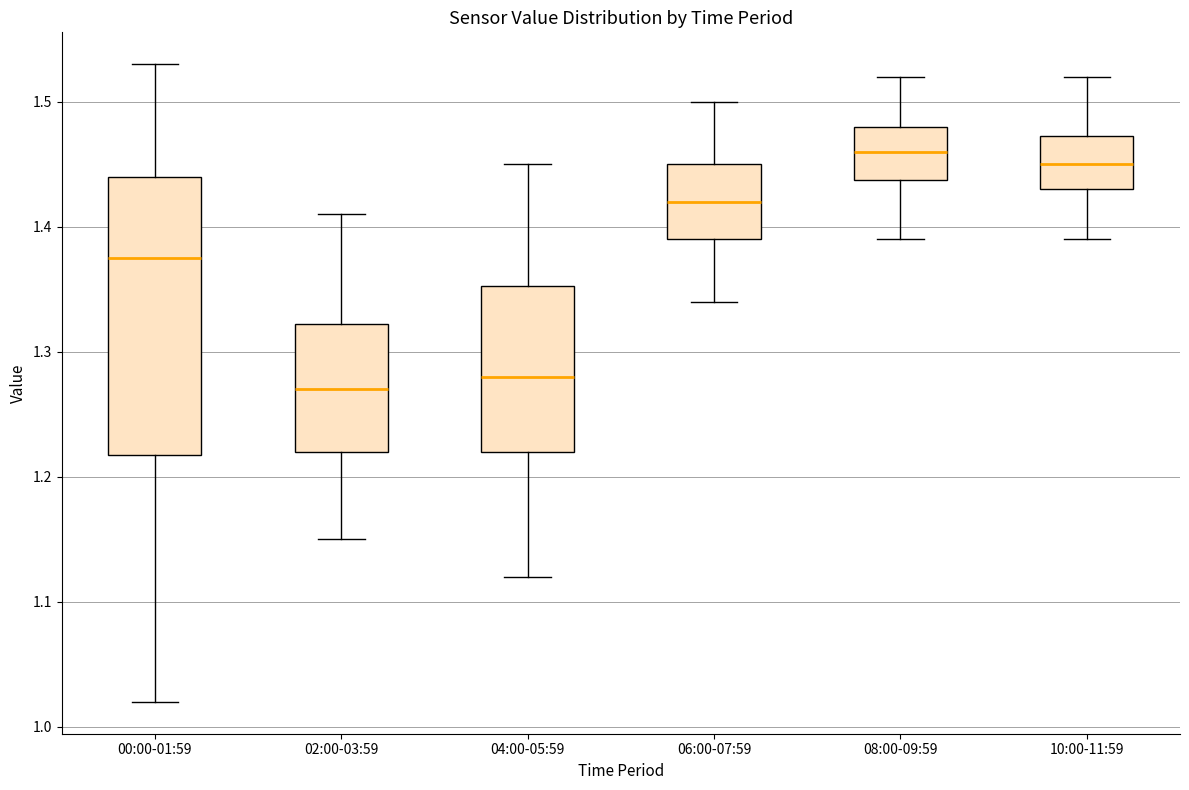

Comparing the boxes themselves (not the whiskers), which one is the tallest?

00:00-01:59